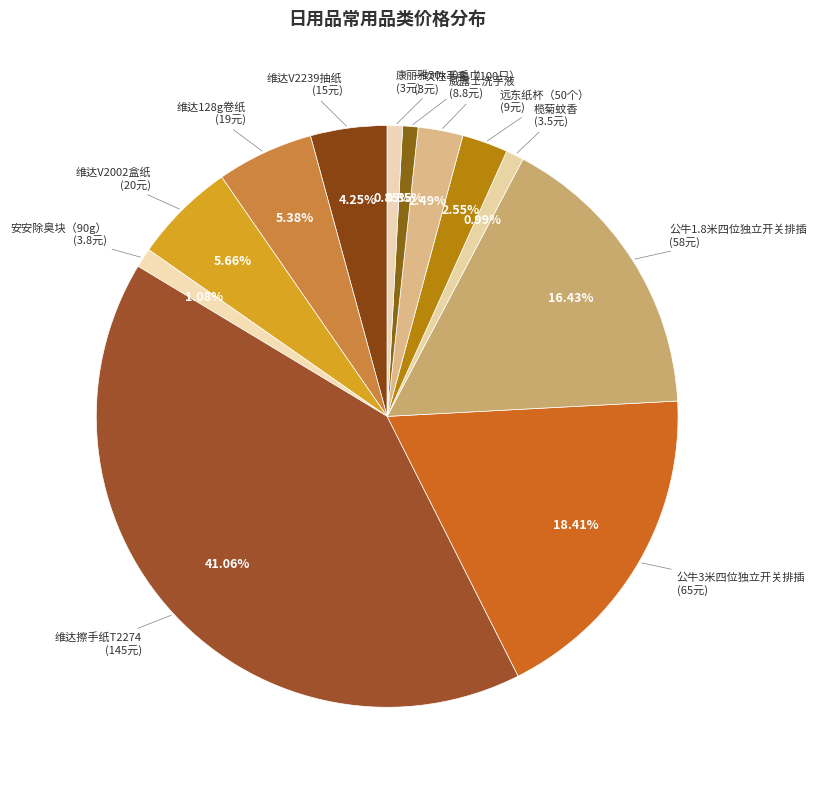

How many segments does this pie chart have?

12